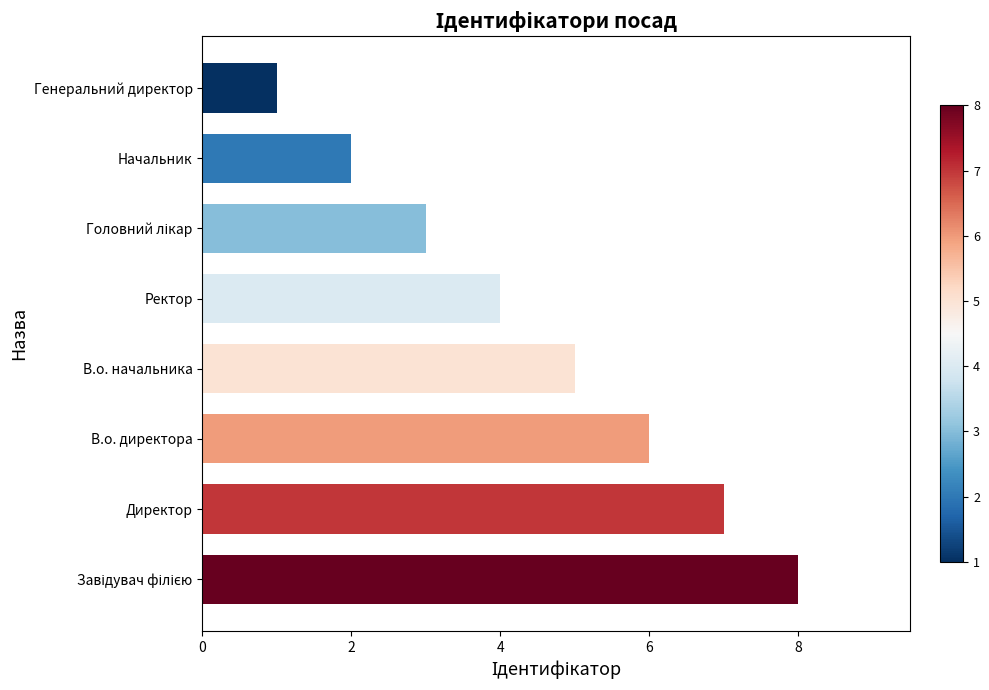

How many data points are less than 5?

4